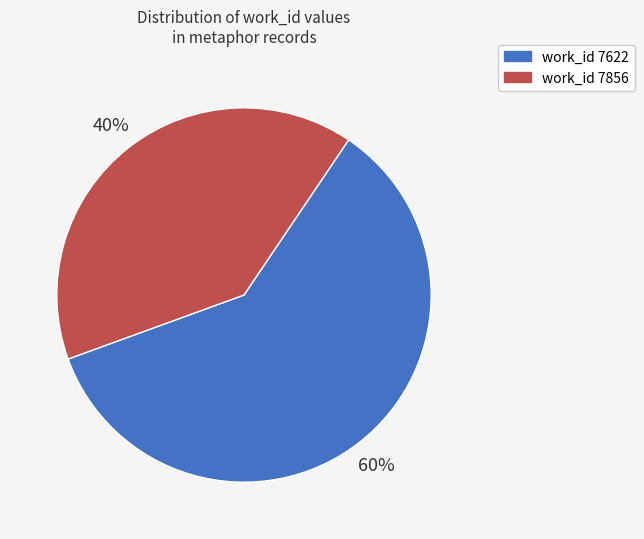

What is the ratio of the value at work_id 7622 to the value at work_id 7856?

1.5